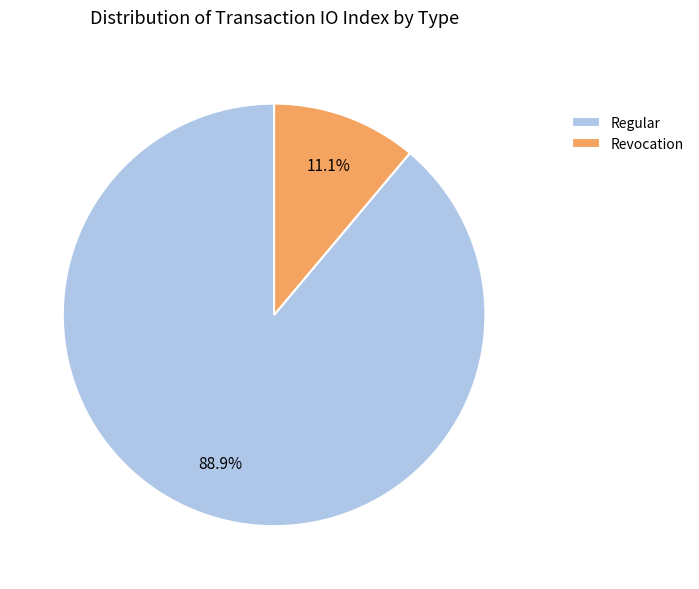

What percentage do Regular and Revocation together represent?

100.0%